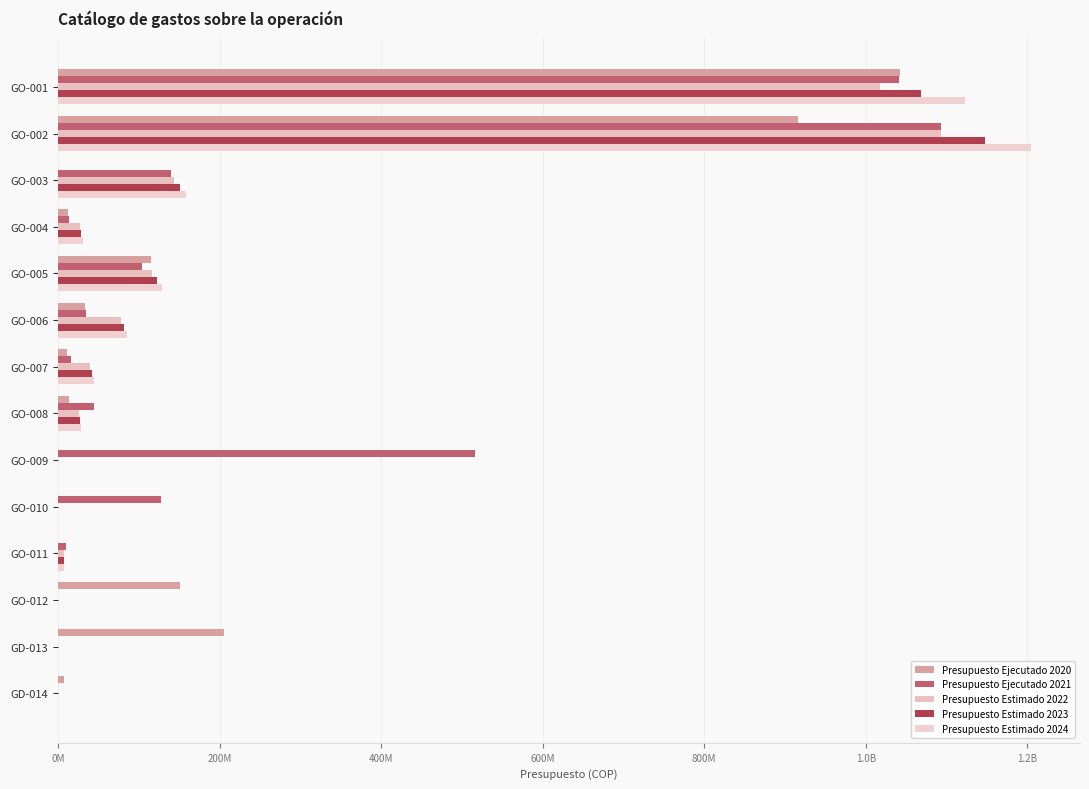

Reading right to left, list all the values displayed in this chart.

Presupuesto Ejecutado 2020: 6944976	204999433	150909121	0	0	0	13508303	11774003	32964814	114743182	12758200	0	915852341	1041935696
Presupuesto Ejecutado 2021: 0	0	0	9936500	127288000	516412900	45135510	16271182	35210250	104233754	13462000	140132116	1092886000	1041439109
Presupuesto Estimado 2022: 0	0	0	7178000	0	0	26000000	40000000	77980000	116990000	27692000	144000000	1092886000	1017864000
Presupuesto Estimado 2023: 0	0	0	7536900	0	0	27300000	42000000	81879000	122839500	29076600	151200000	1147530300	1068757200
Presupuesto Estimado 2024: 0	0	0	7913745	0	0	28665000	44100000	85972950	128981475	30530430	158760000	1204906815	1122195060